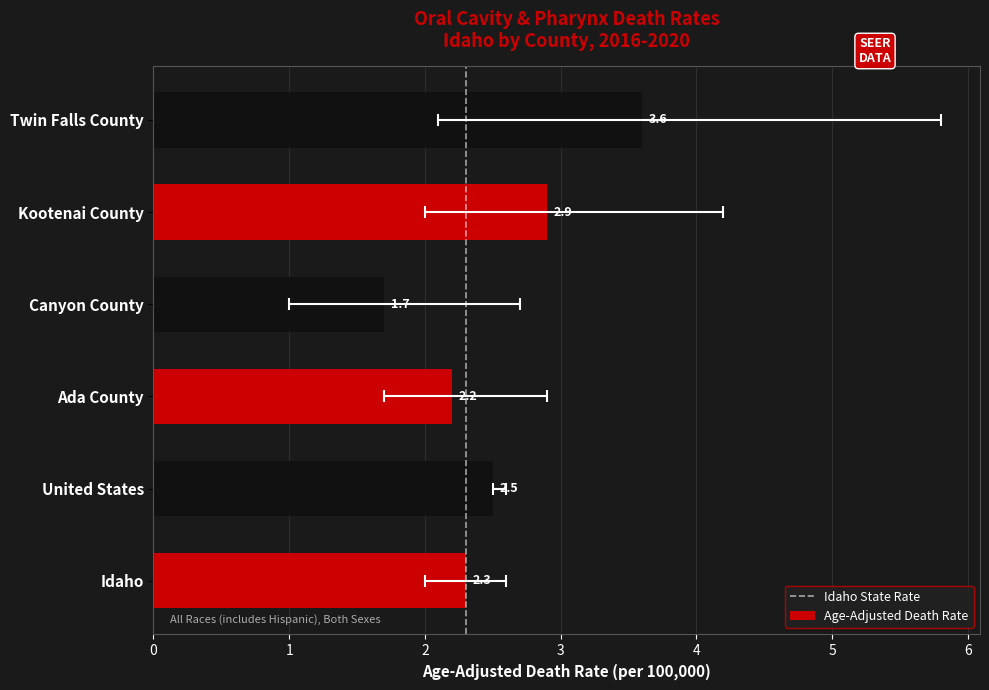

What is the minimum value for Upper CI?

2.6